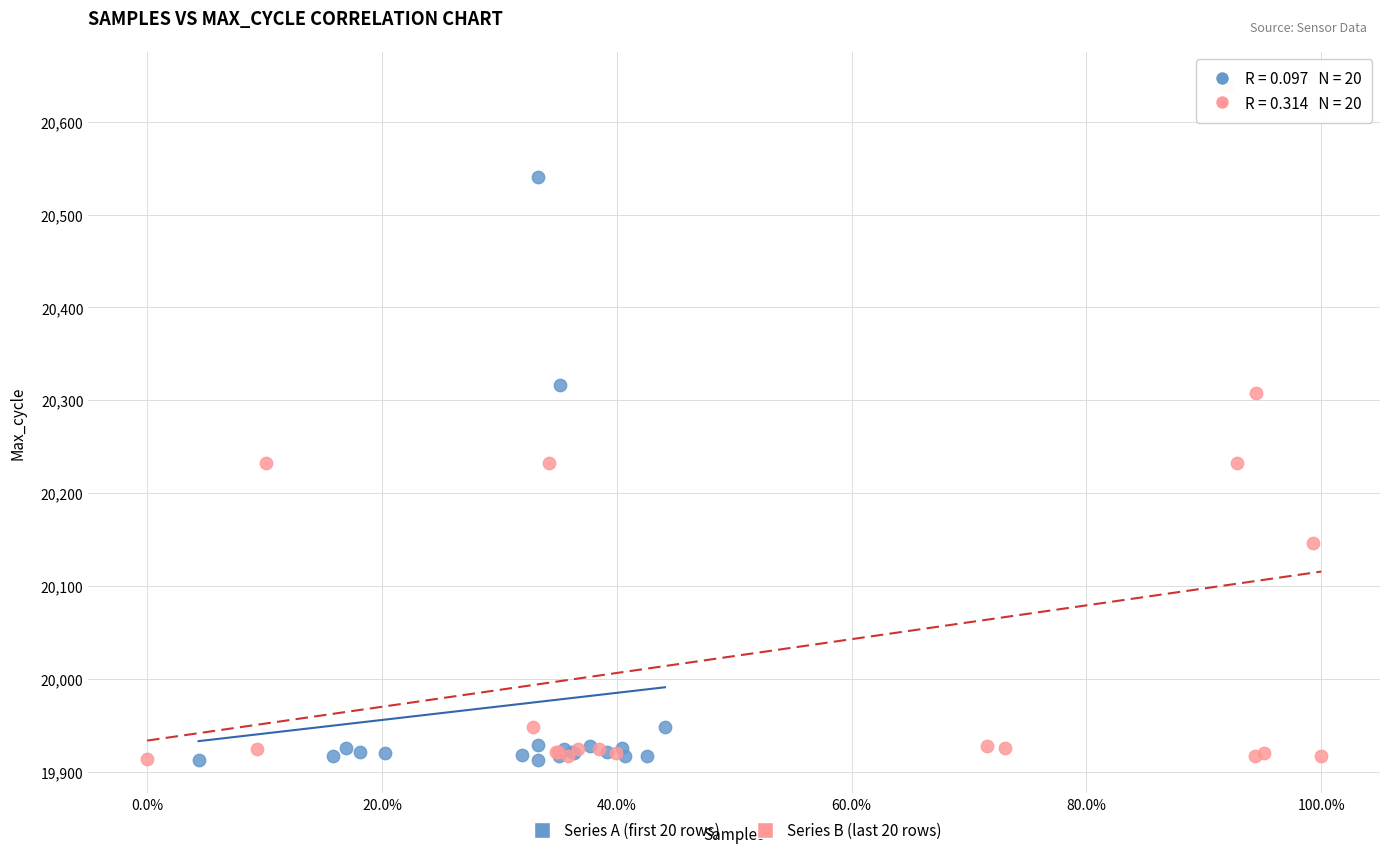

Which series has the largest Y range (max minus min)?

Series B (last 20 rows)